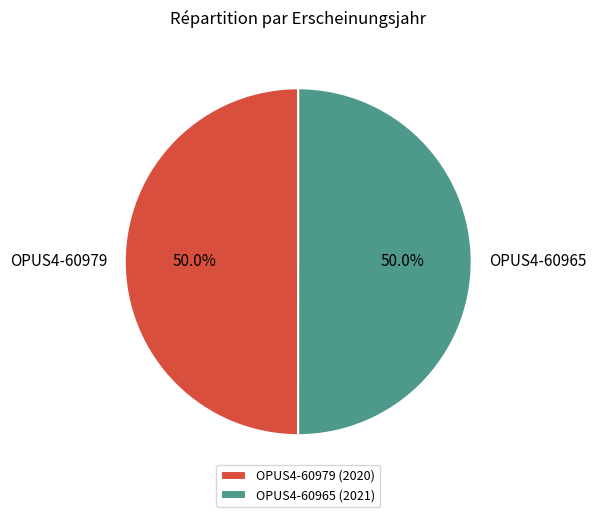

What percentage is NOT represented by OPUS4-60965?

50.0%